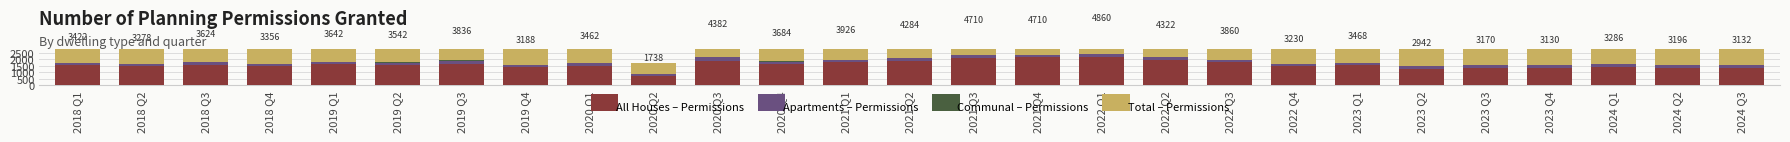

How many bars are there in total?

108